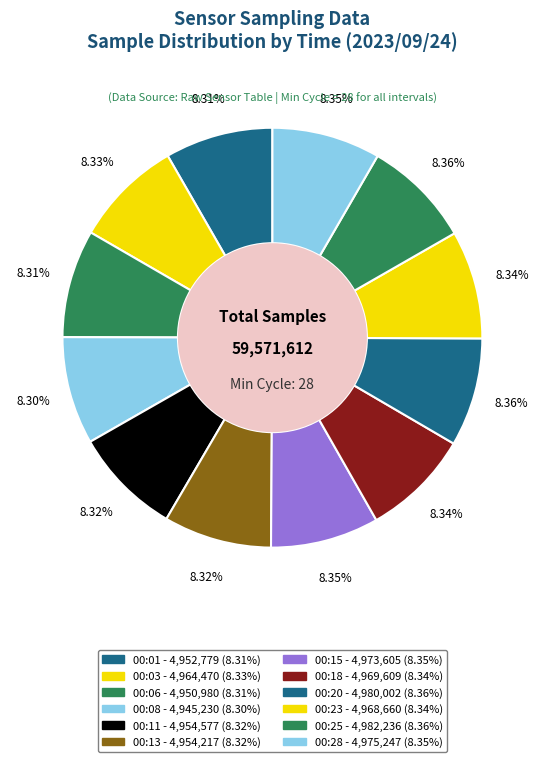

Which slice is the largest?

00:25